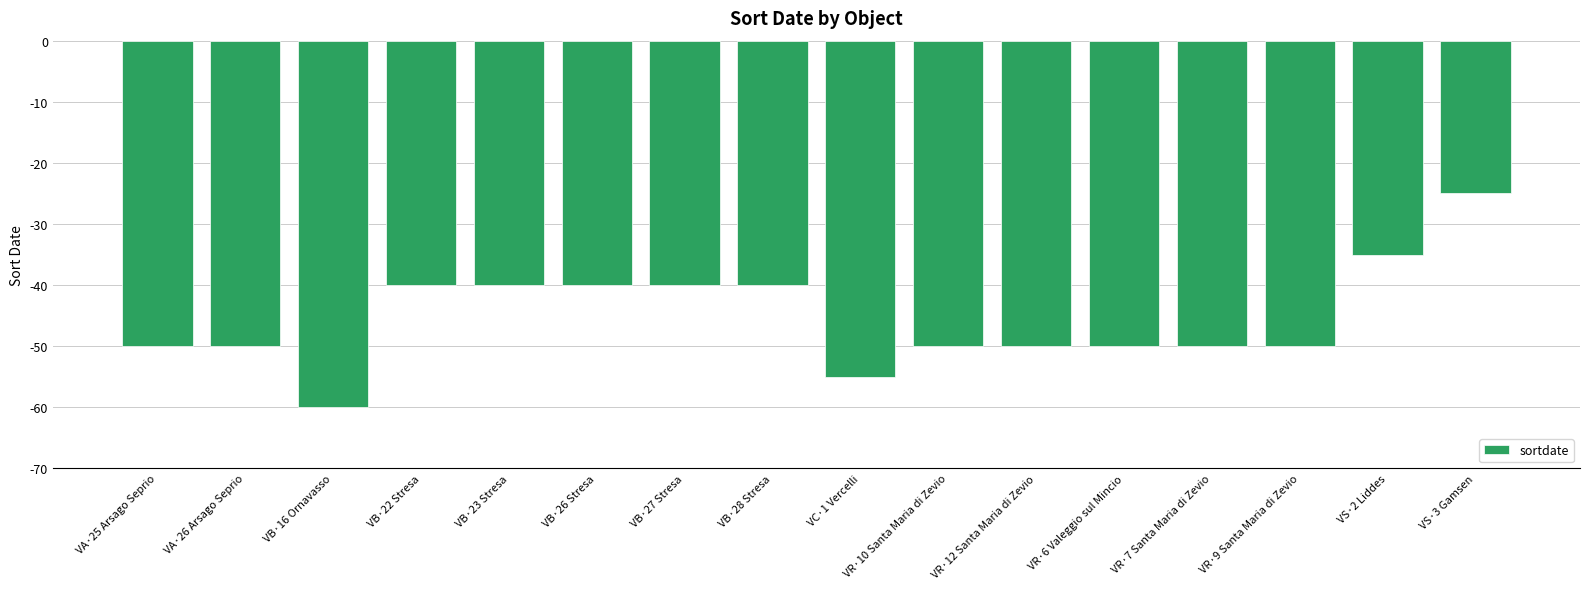

True or false: the data shows -50 at VR·10 Santa Maria di Zevio.

True